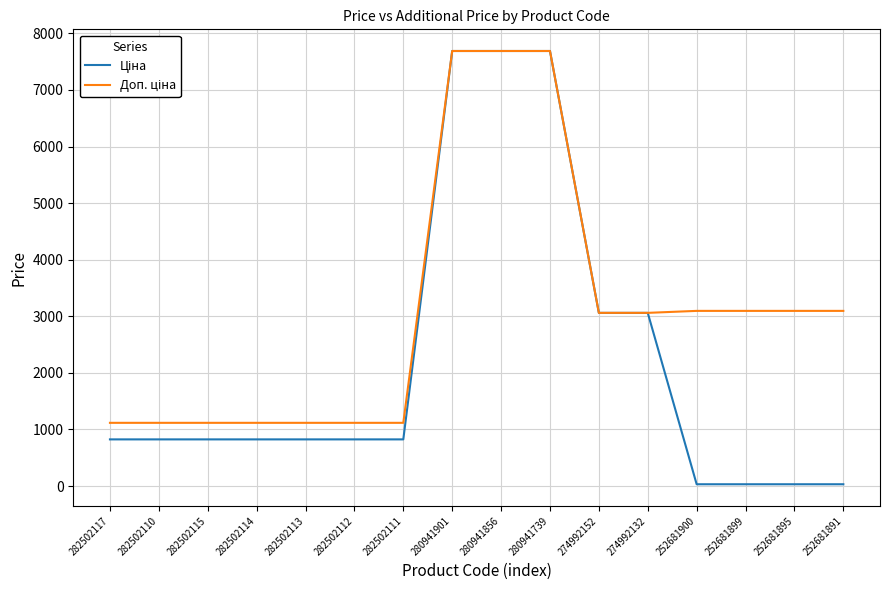

What position from the left is 280941856?

9